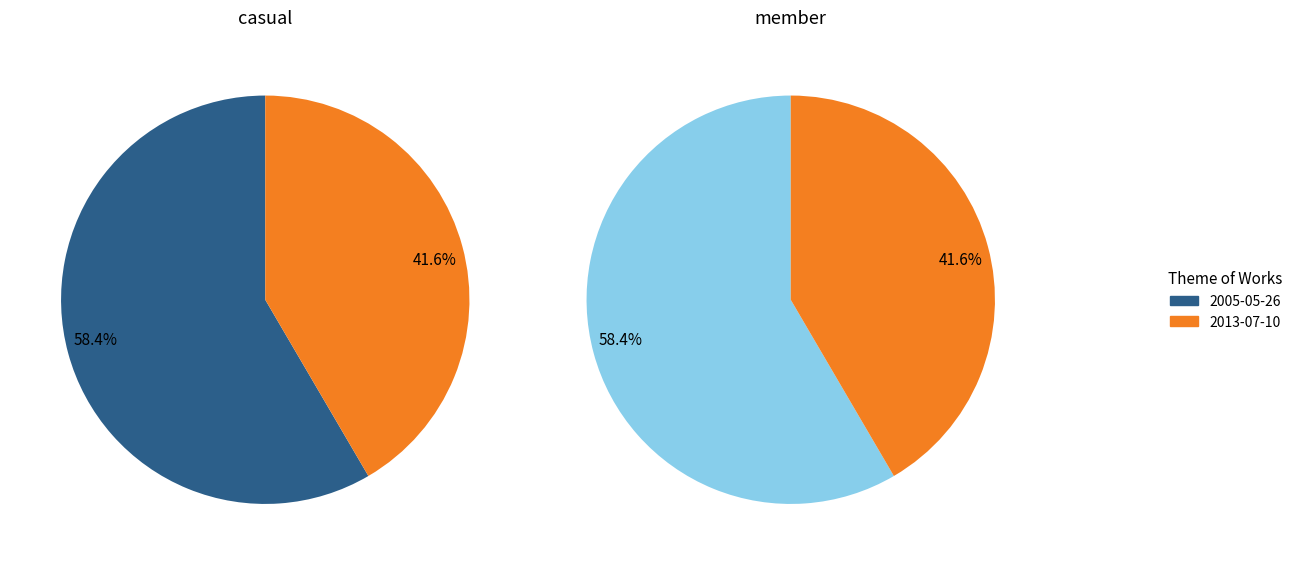

Which category has the biggest portion of the pie?

2005-05-26